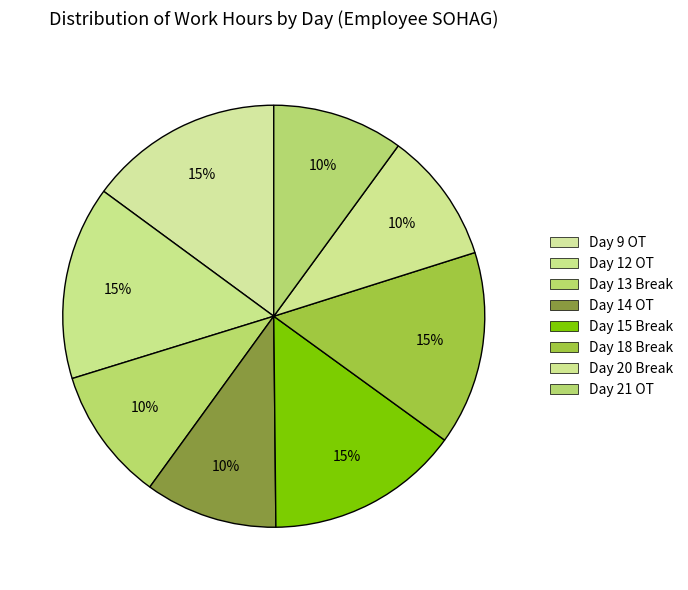

Rank the categories by value from highest to lowest.

Day 9 OT, Day 18 Break, Day 12 OT, Day 15 Break, Day 13 Break, Day 14 OT, Day 20 Break, Day 21 OT